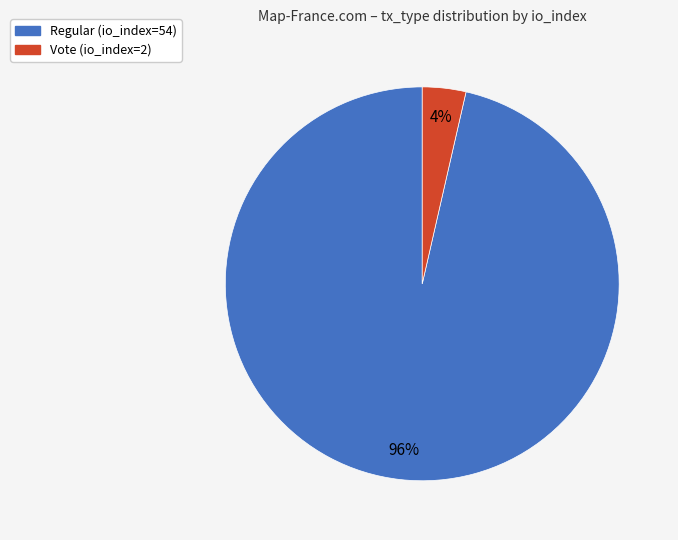

True or false: Regular (io_index=54) accounts for 84% of the total.

False